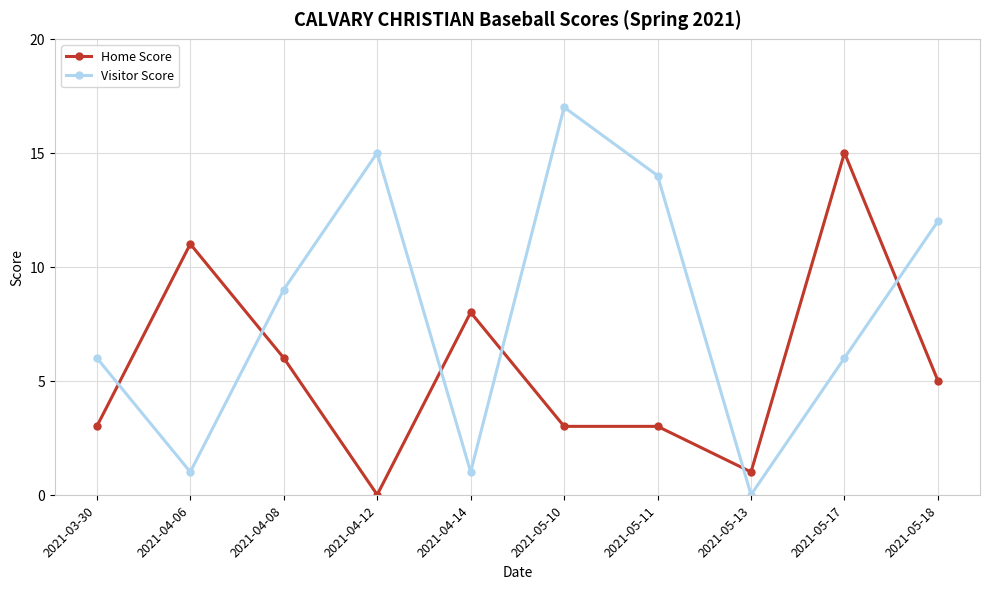

Which series changed the most between 2021-04-06 and 2021-05-13?

Home Score